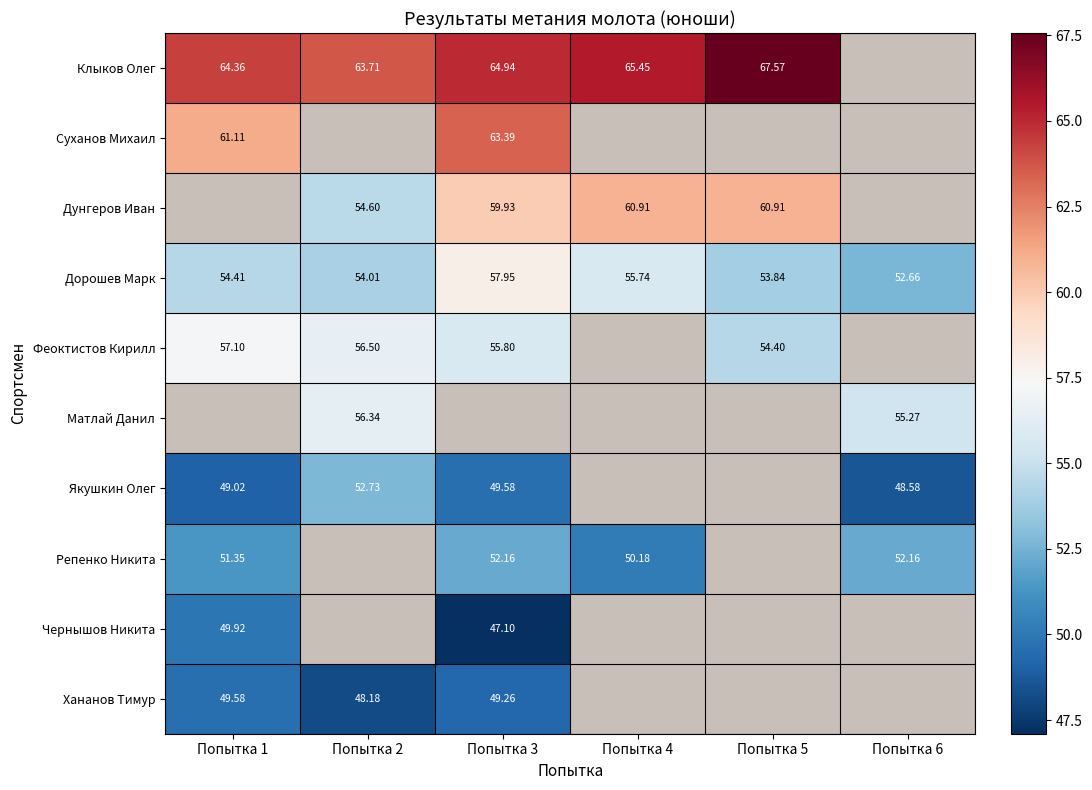

What is the difference between the highest and lowest values at Попытка 2?

15.5